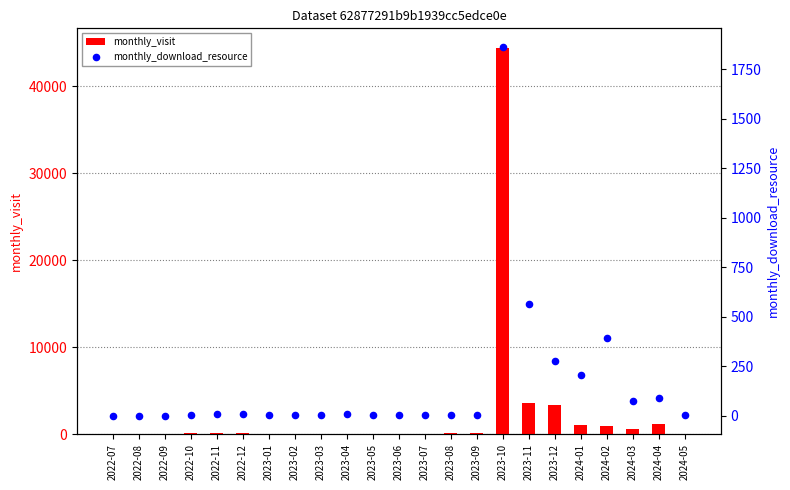

Which series contains the highest Y value?

monthly_visit